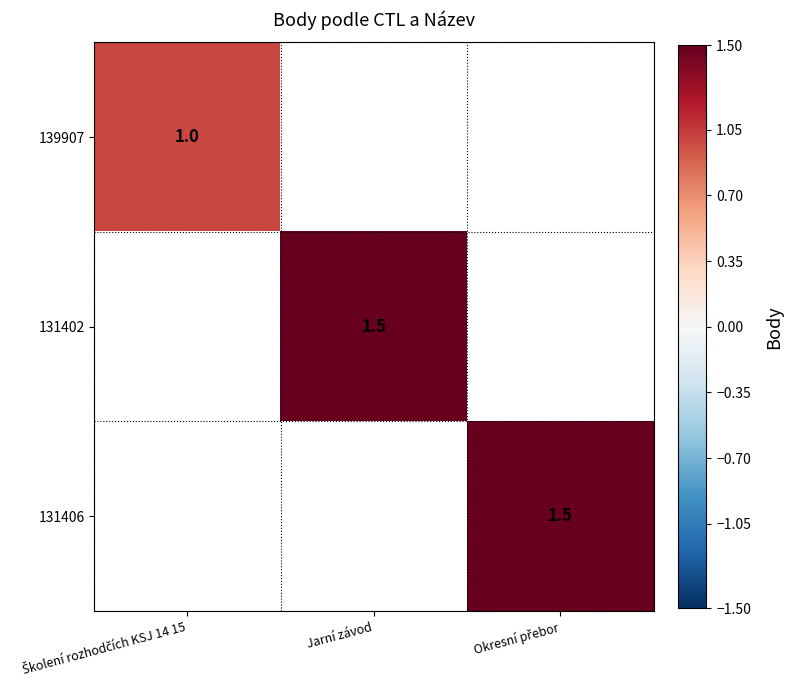

Between Jarní závod and Okresní přebor, which is larger?

Okresní přebor